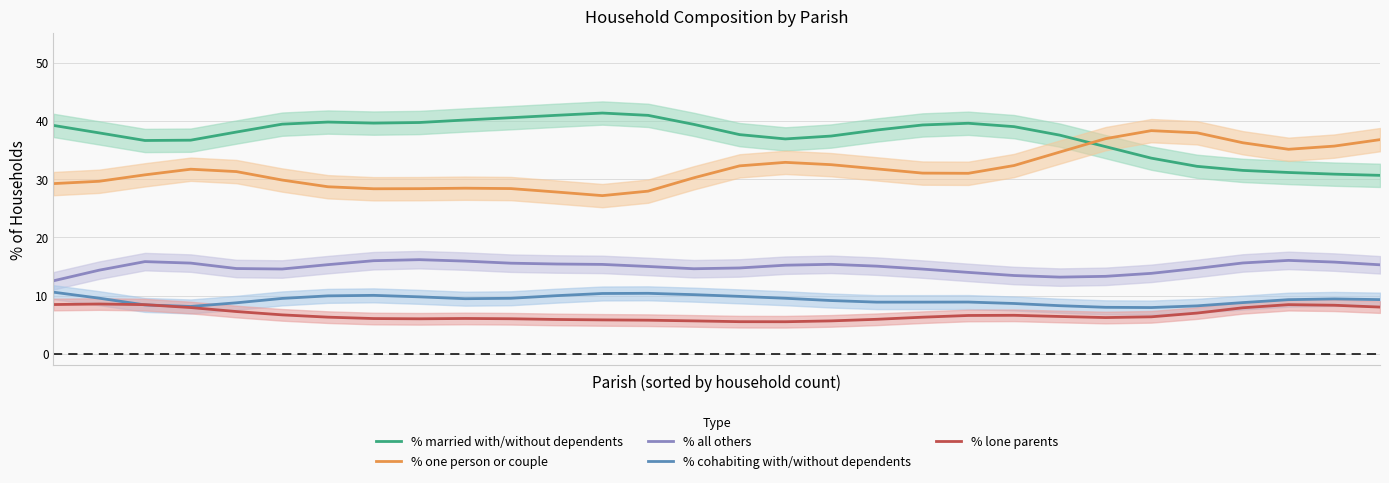

At how many categories does at least one series exceed 7?

30